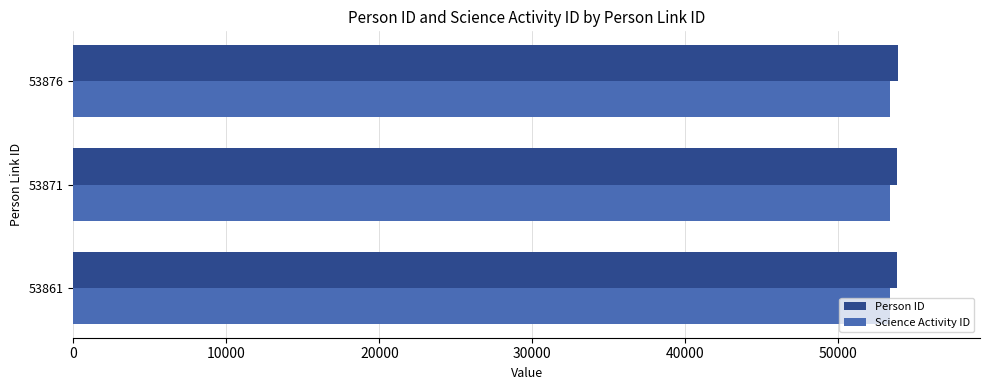

What is the average value of the Person ID series?

53858